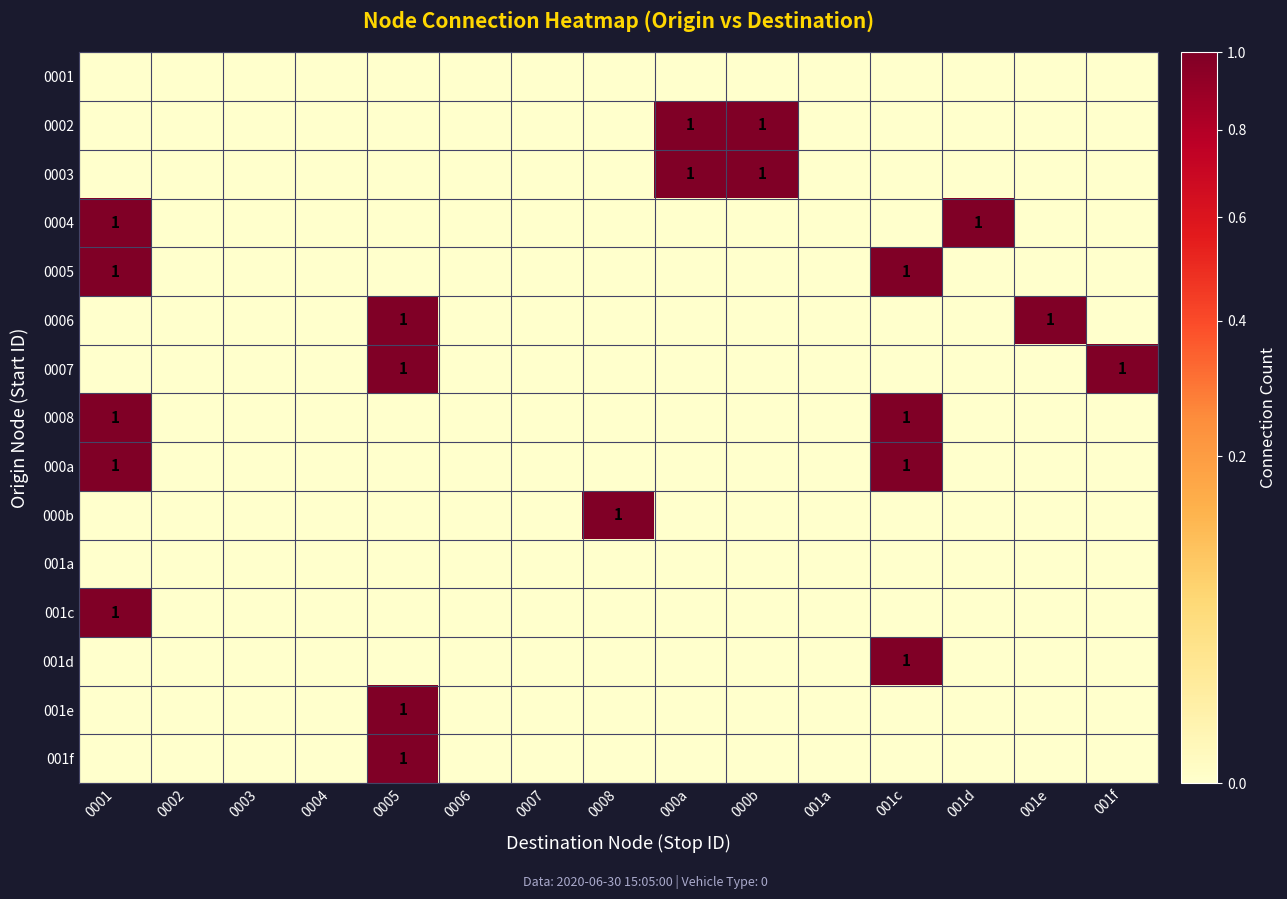

What is the spread (max minus min) of values at 001e?

1